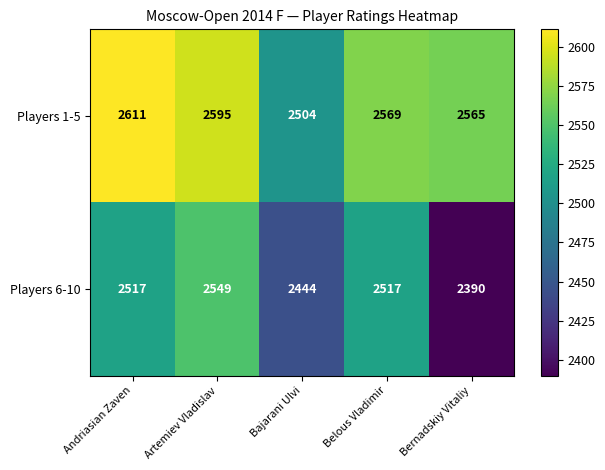

At Artemiev Vladislav, list the series in order from smallest to largest.

Players 6-10, Players 1-5